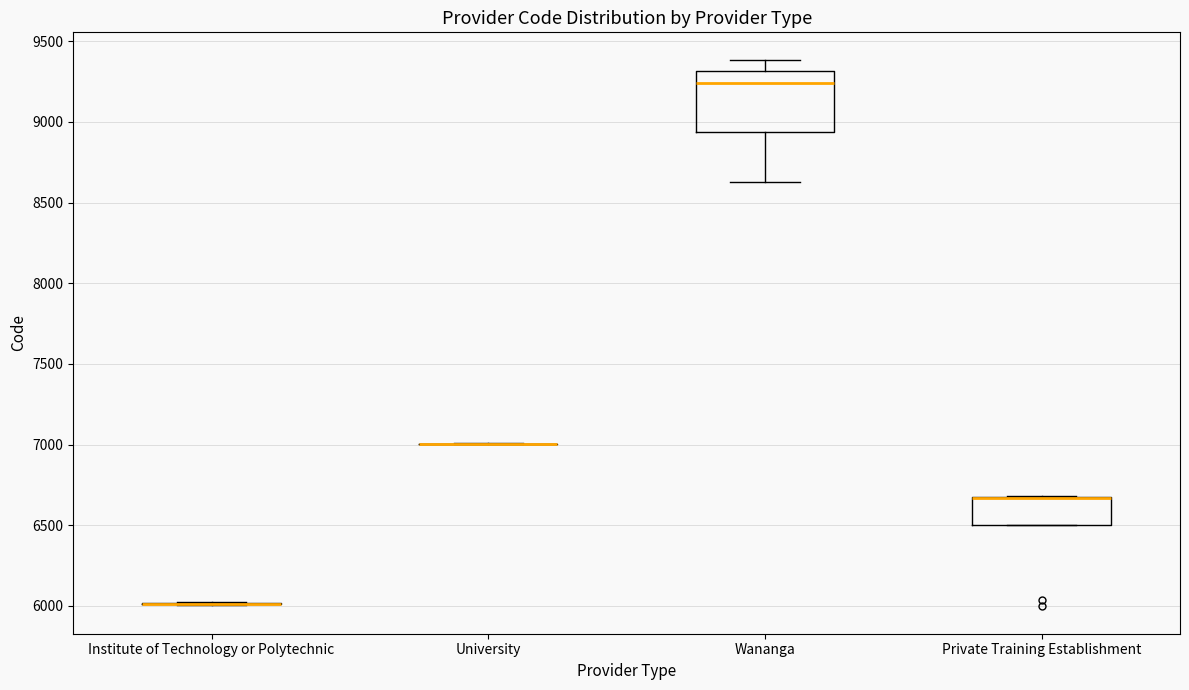

Comparing the boxes themselves (not the whiskers), which one is the tallest?

Wananga